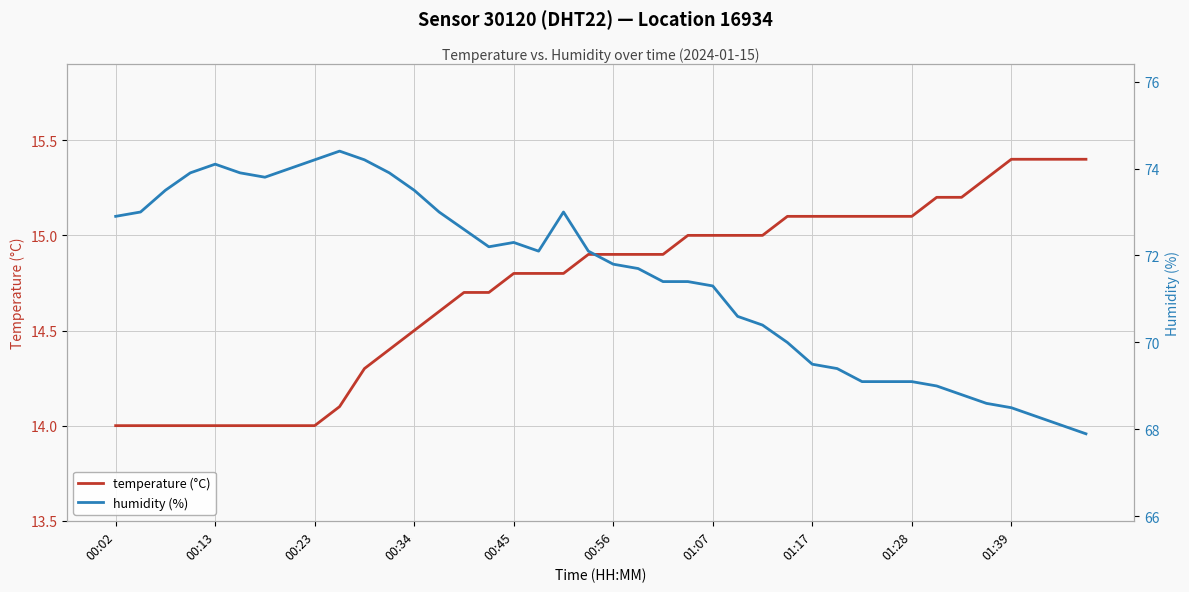

True or false: humidity (%) and temperature (°C) intersect in this chart.

False